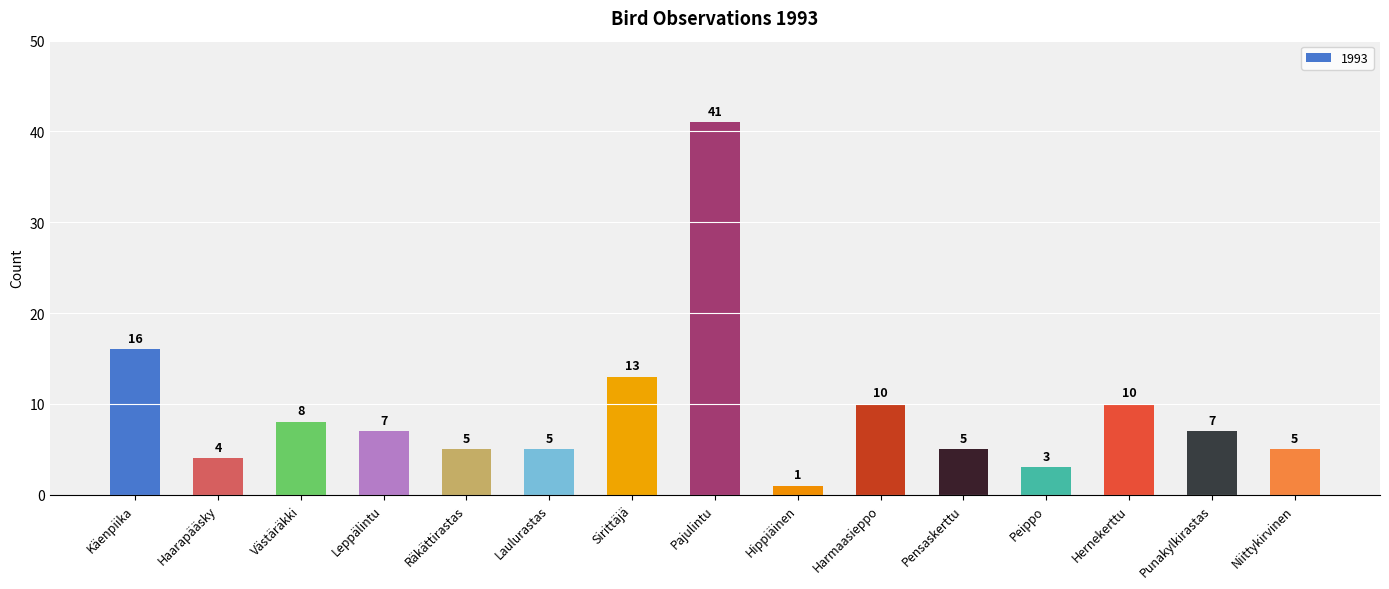

Reading left to right, extract all data points from this chart.

16	4	8	7	5	5	13	41	1	10	5	3	10	7	5